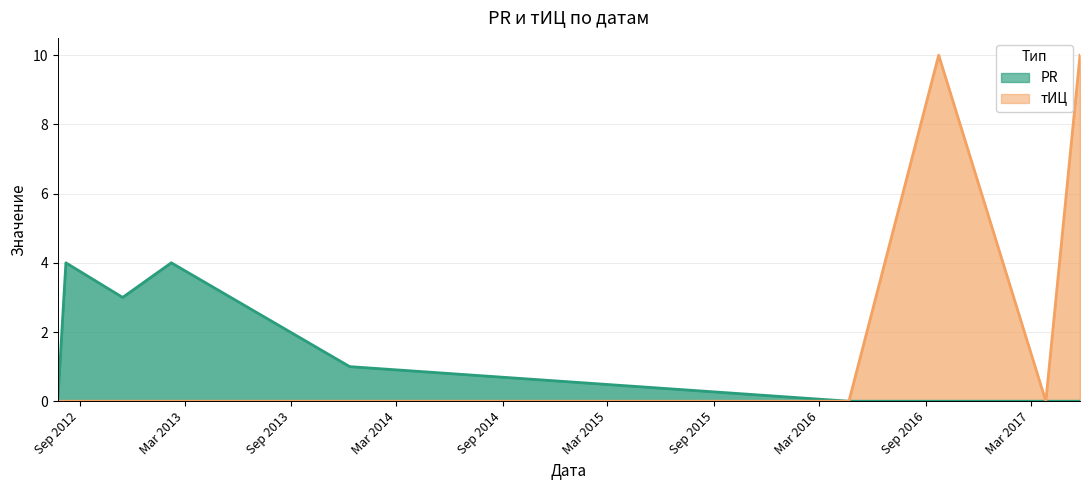

List the series in order of their overall mean, lowest first.

PR, тИЦ